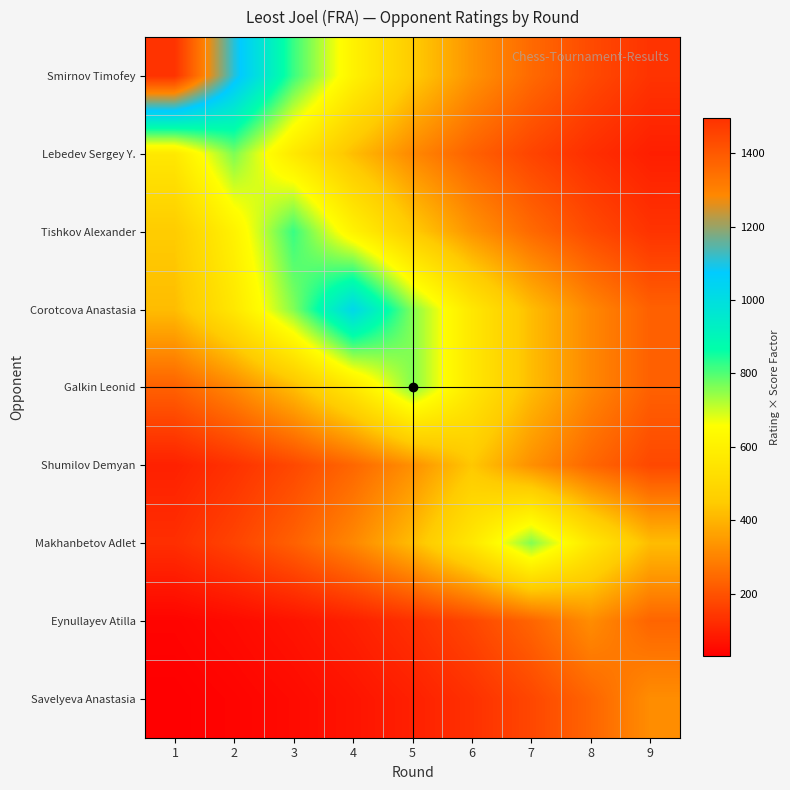

Which label corresponds to the smallest value in the chart?

1